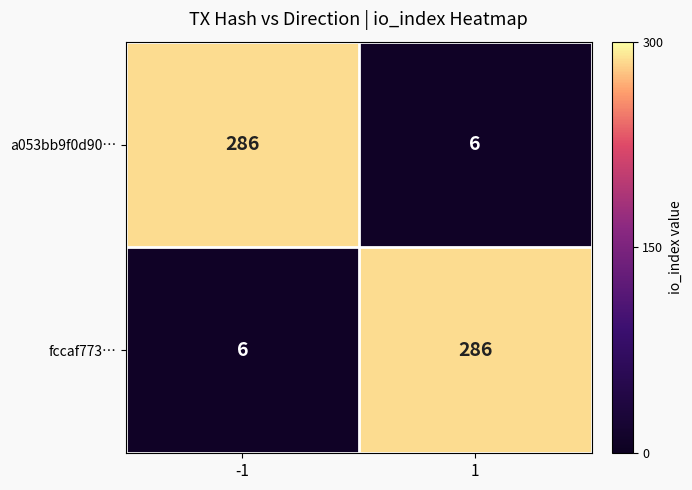

What is the difference between the highest and lowest values at -1?

280